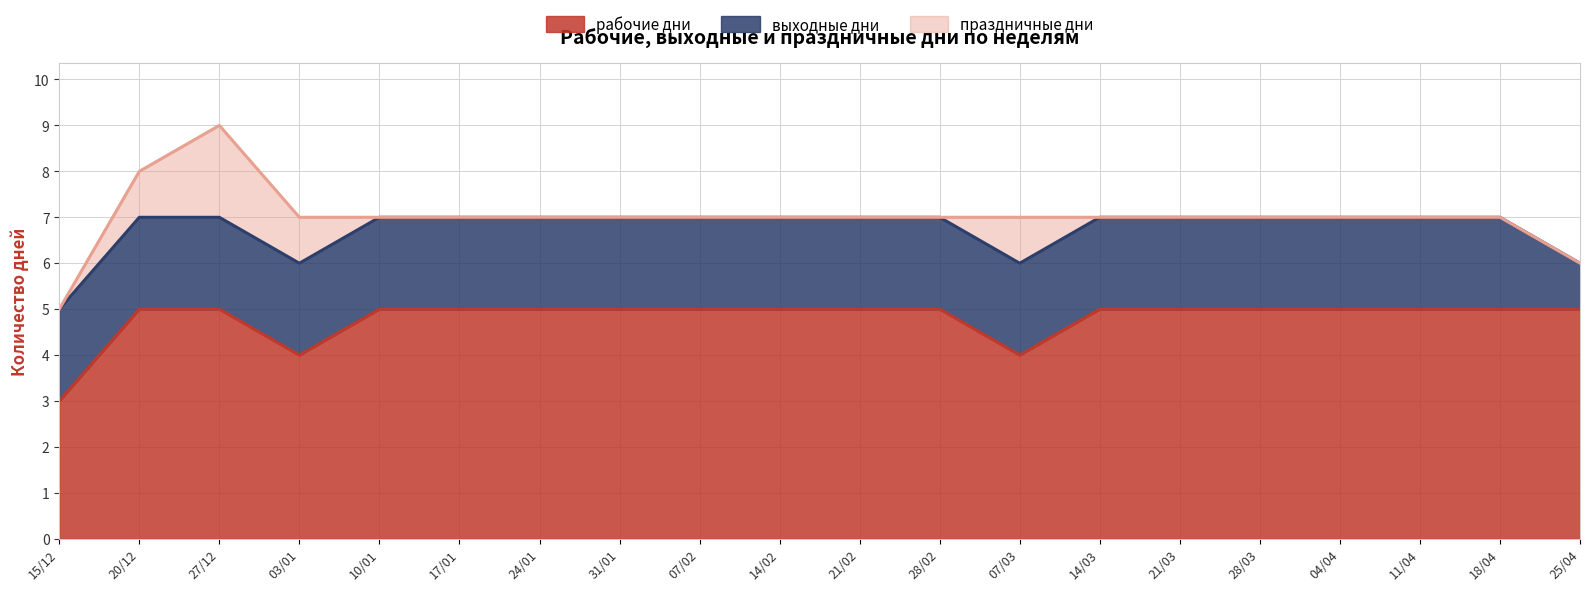

Which series has the largest total across all categories?

рабочие дни